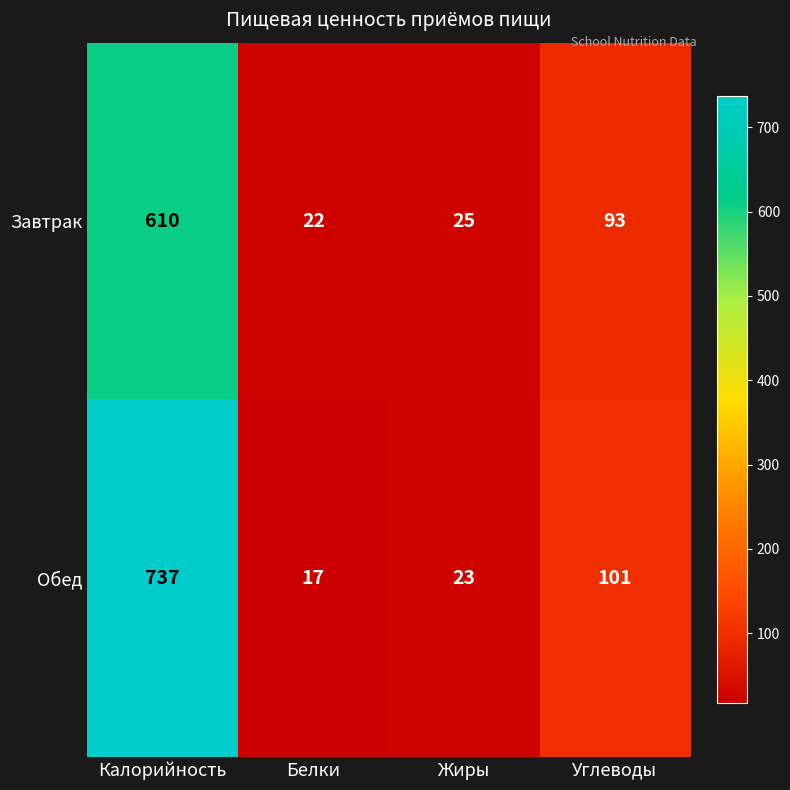

Which series has the largest total across all categories?

Обед